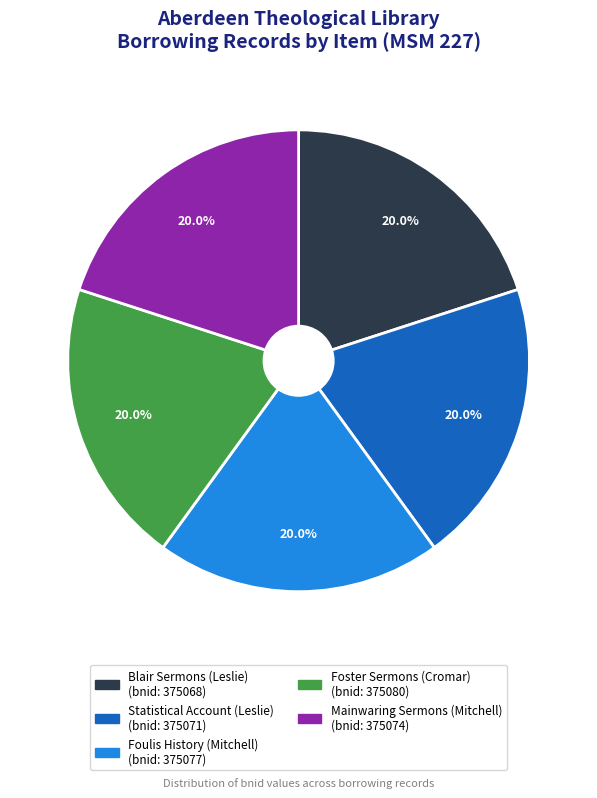

Is there a majority slice in this chart?

No